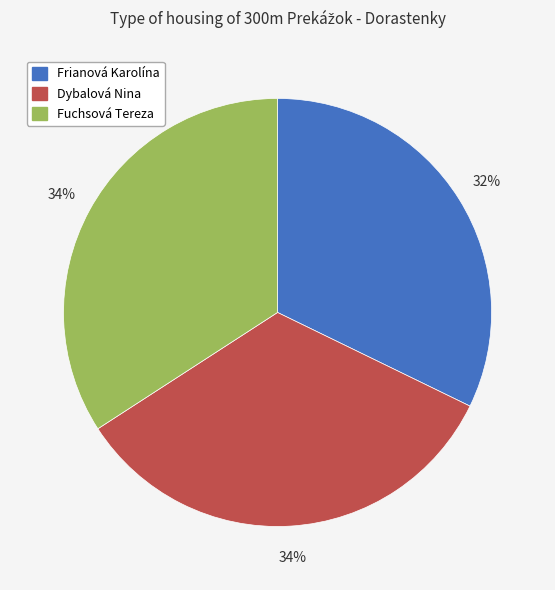

What percentage is the Frianová Karolína slice, to the nearest percent?

32%